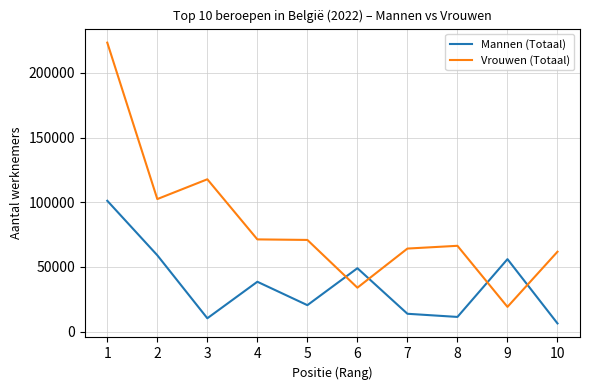

What is the greatest value displayed?

223377